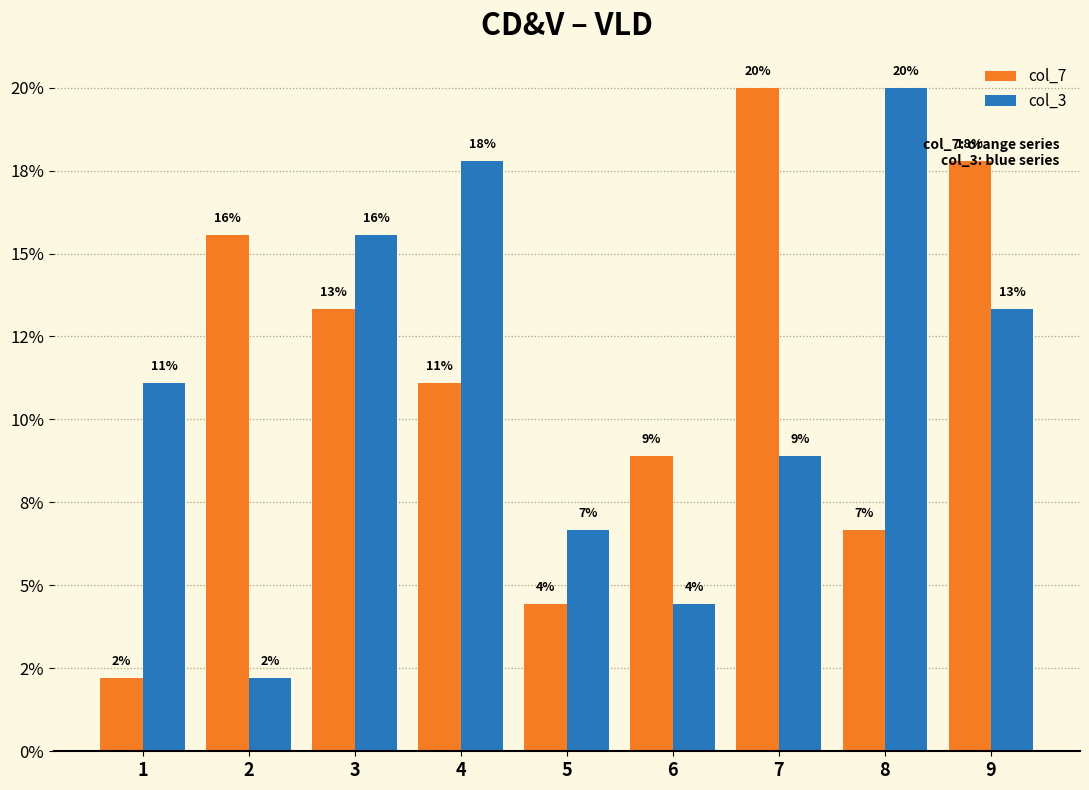

What is the sum of the col_7 values at 6 and 9?

26.7